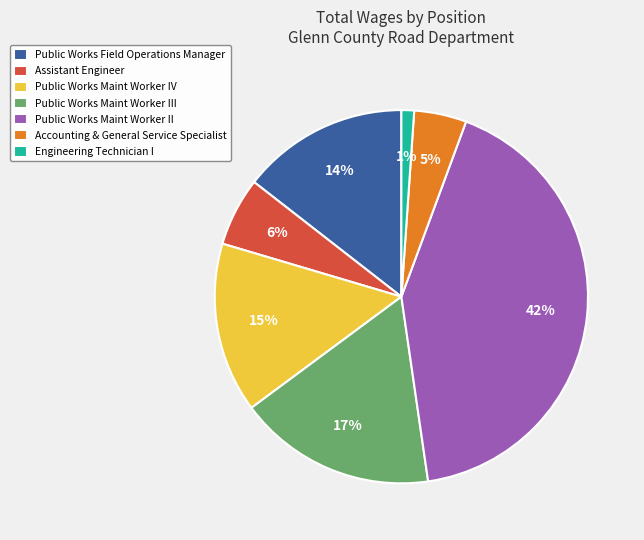

To the nearest percent, what is the average slice percentage?

14%